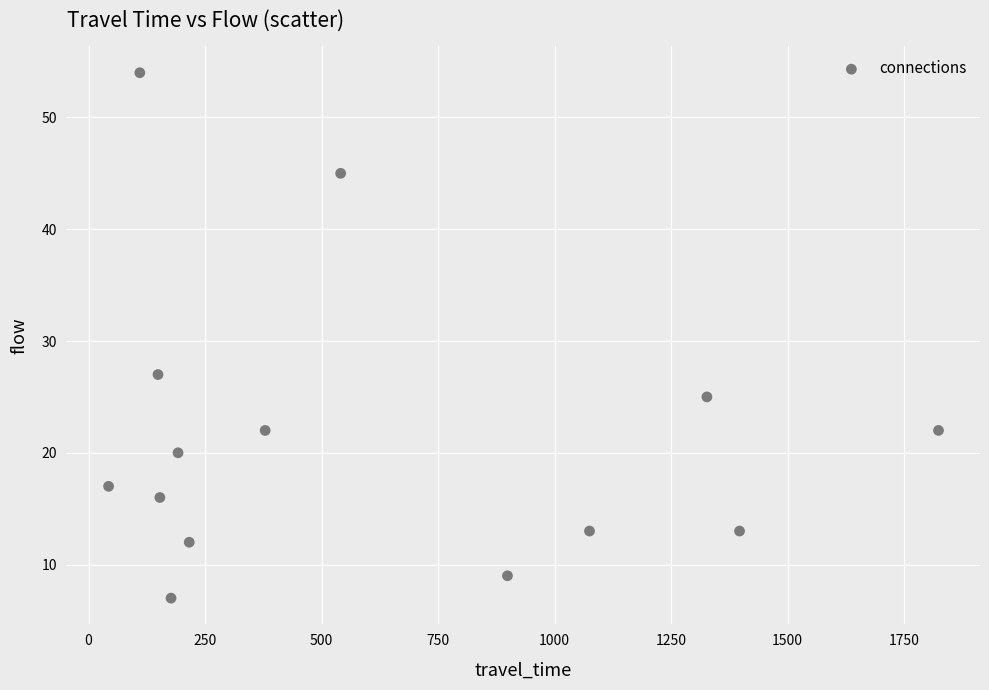

What is the range of X values (max minus min)?

1781